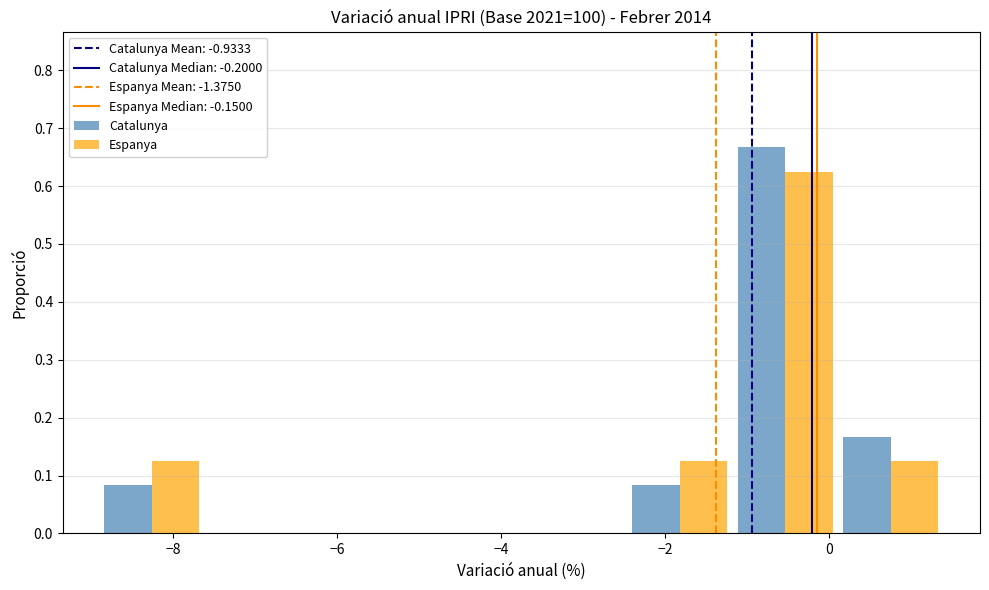

In the Espanya series, which range on the x-axis has the tallest bar?

-1.2 to 0.2